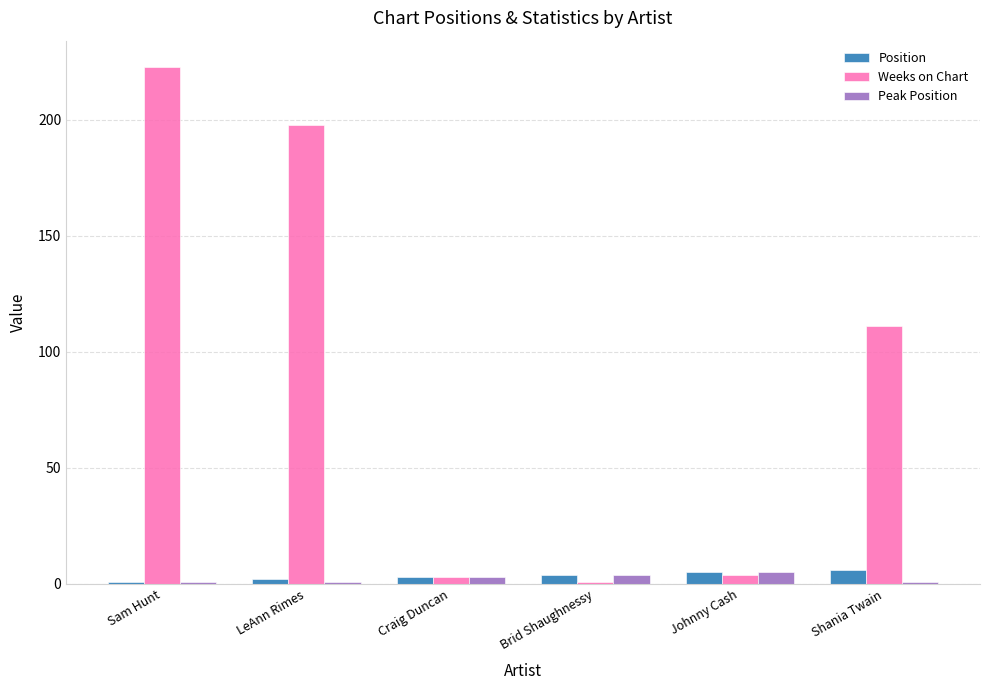

Between Craig Duncan and Shania Twain, which series saw the biggest shift?

Weeks on Chart